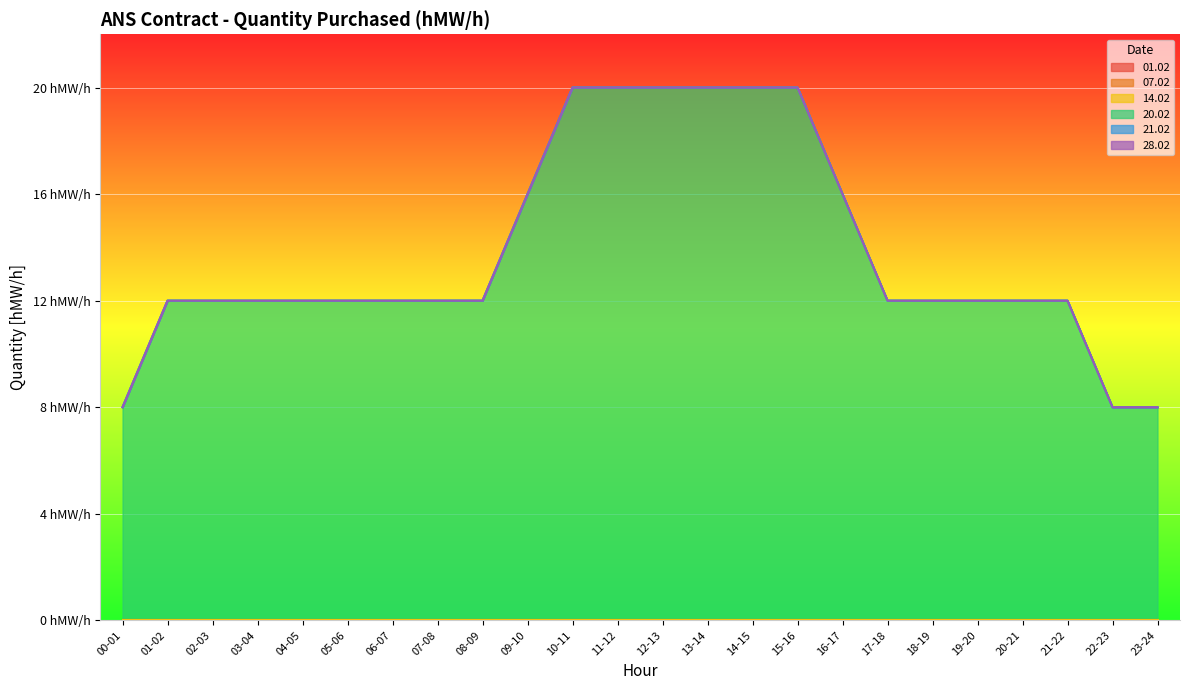

Which series has the largest range (max minus min)?

20.02